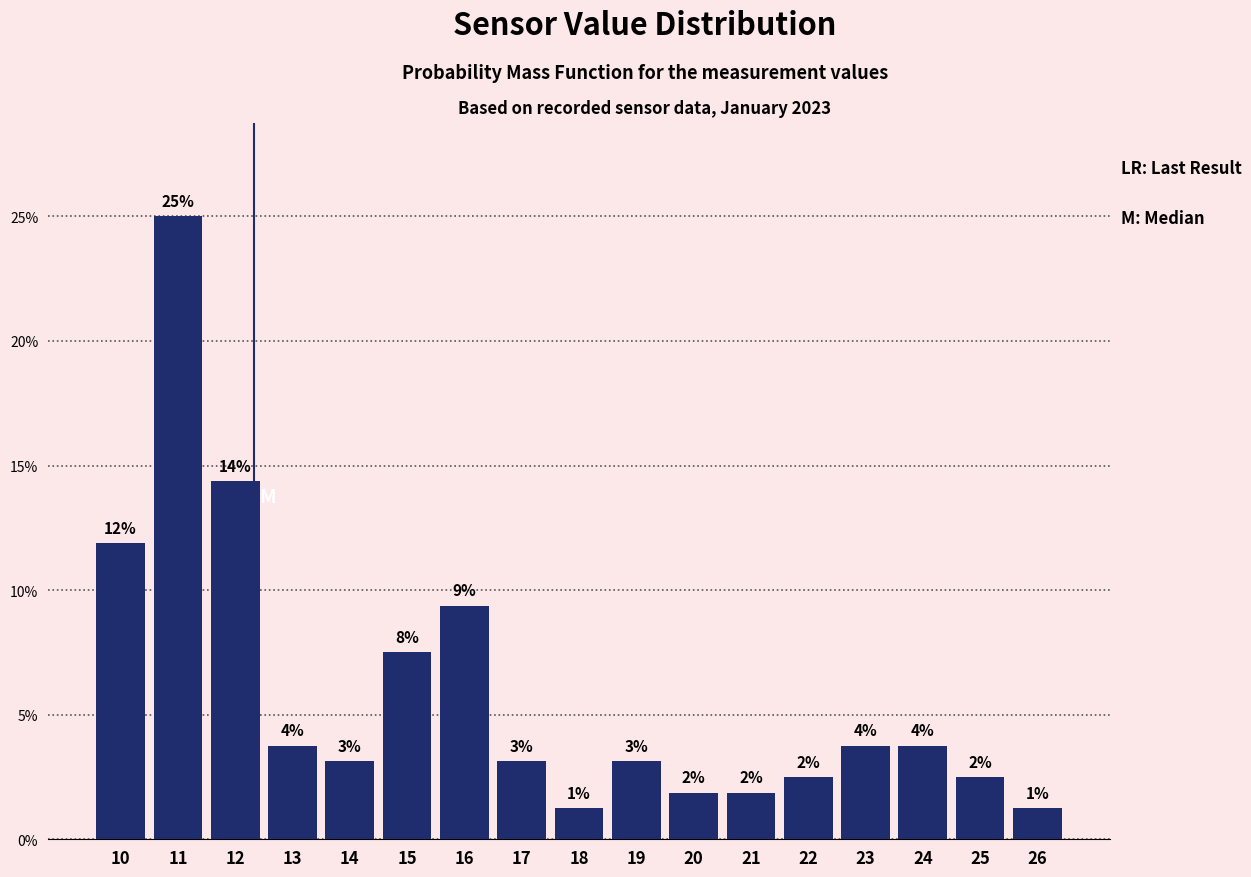

Does the chart contain any negative values?

No